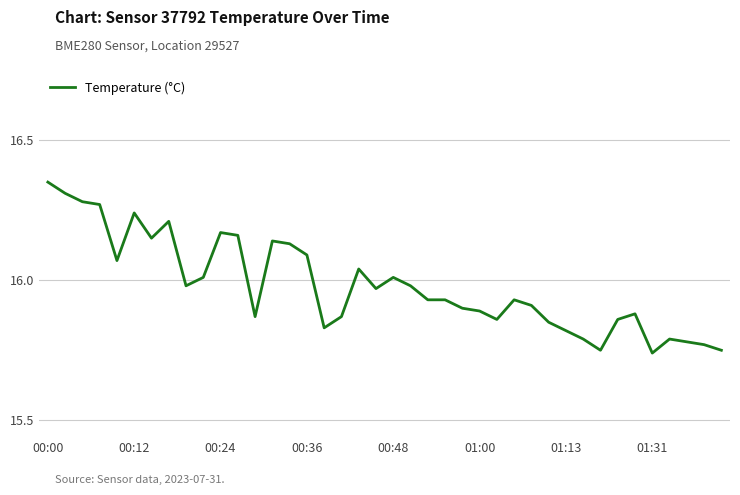

What is the difference between the maximum and minimum values?

0.6